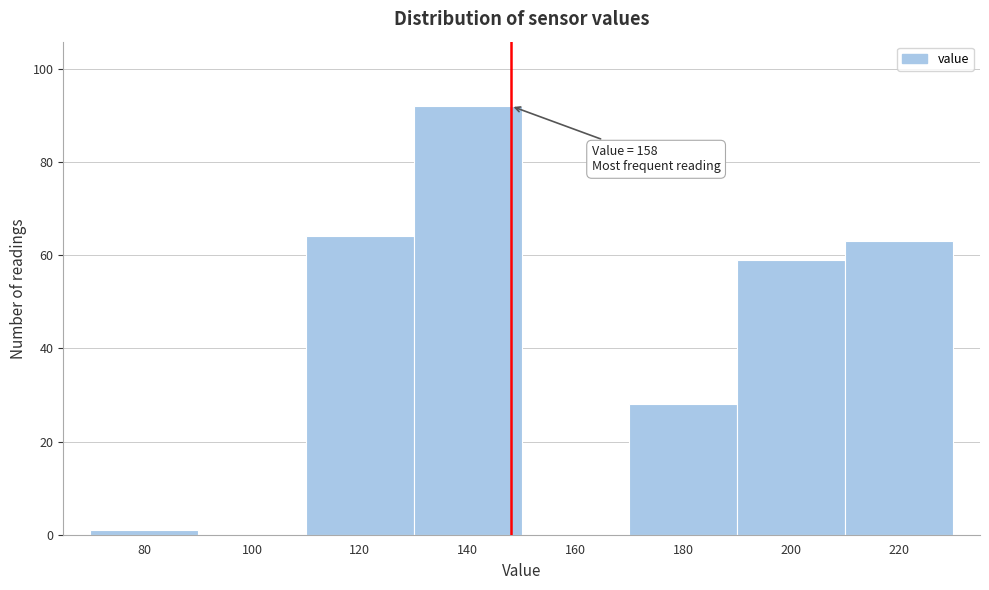

Reading left to right, transcribe all the data shown in this chart.

80=1	100=0	120=64	140=92	160=0	180=28	200=59	220=63